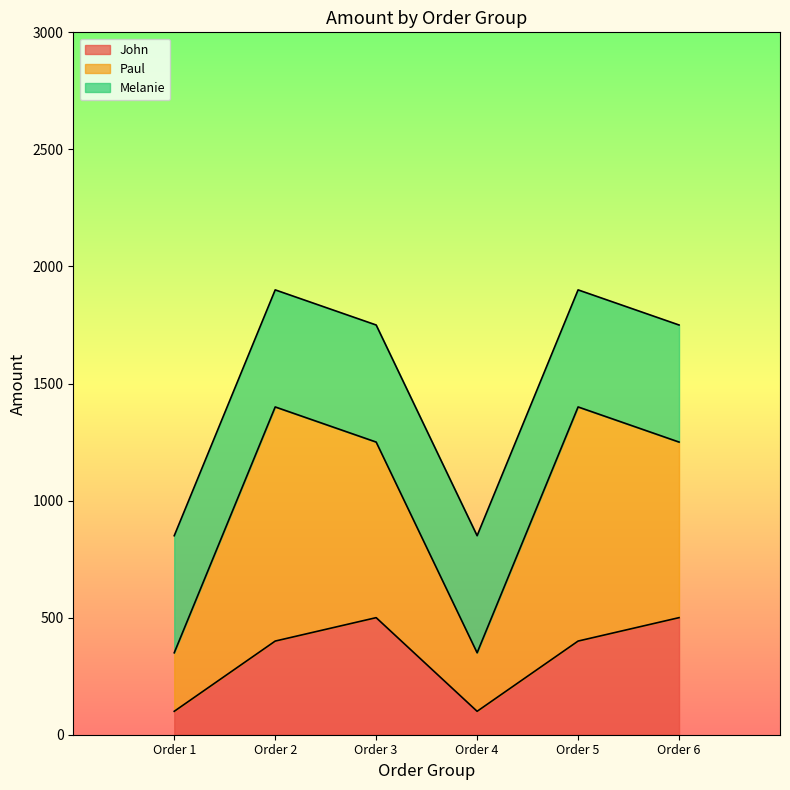

What is the approximate value of John at Order 1, to the nearest 10?

100